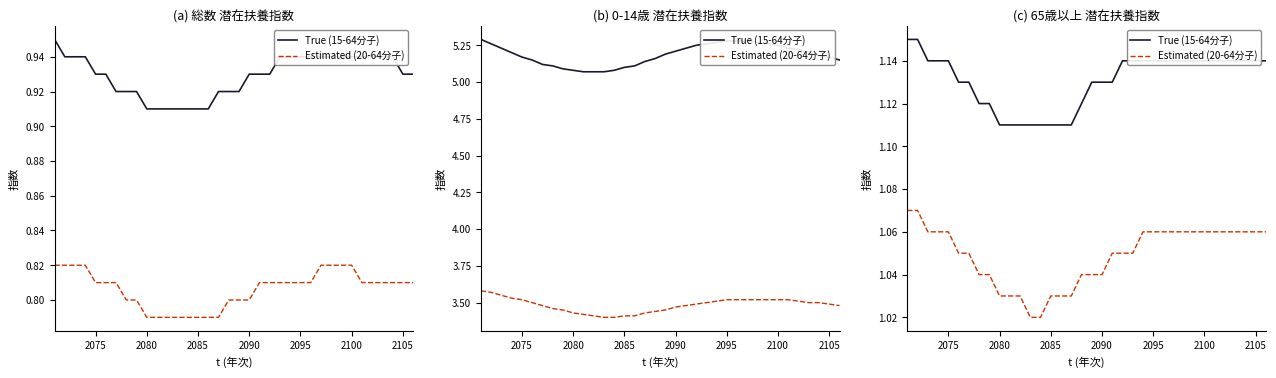

Is it true that True (15-64分子) equals 1.9 at 15?

False